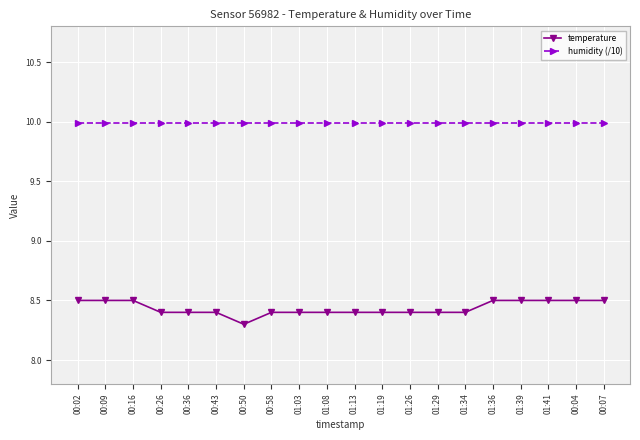

True or false: temperature has a value of 8.4 at 01:29.

True